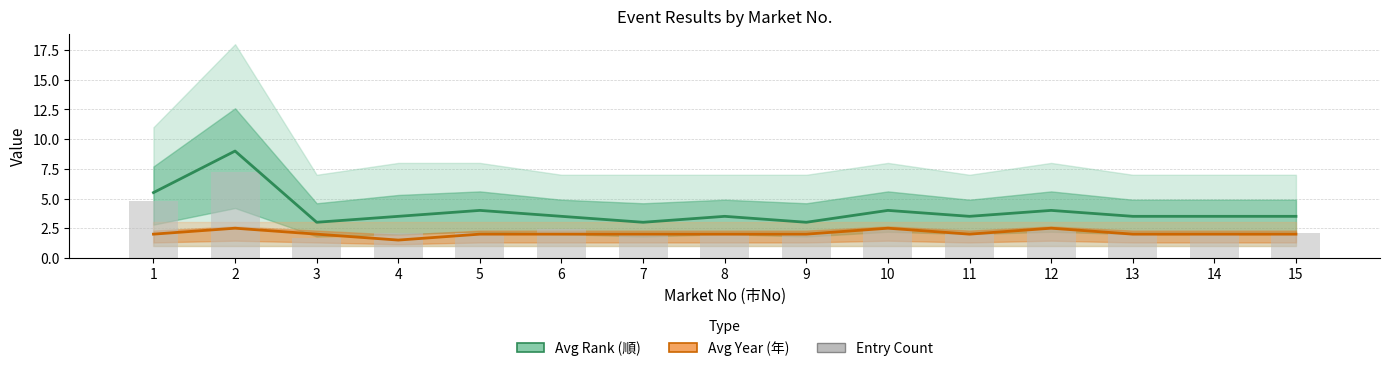

At how many categories does at least one series exceed 4?

2